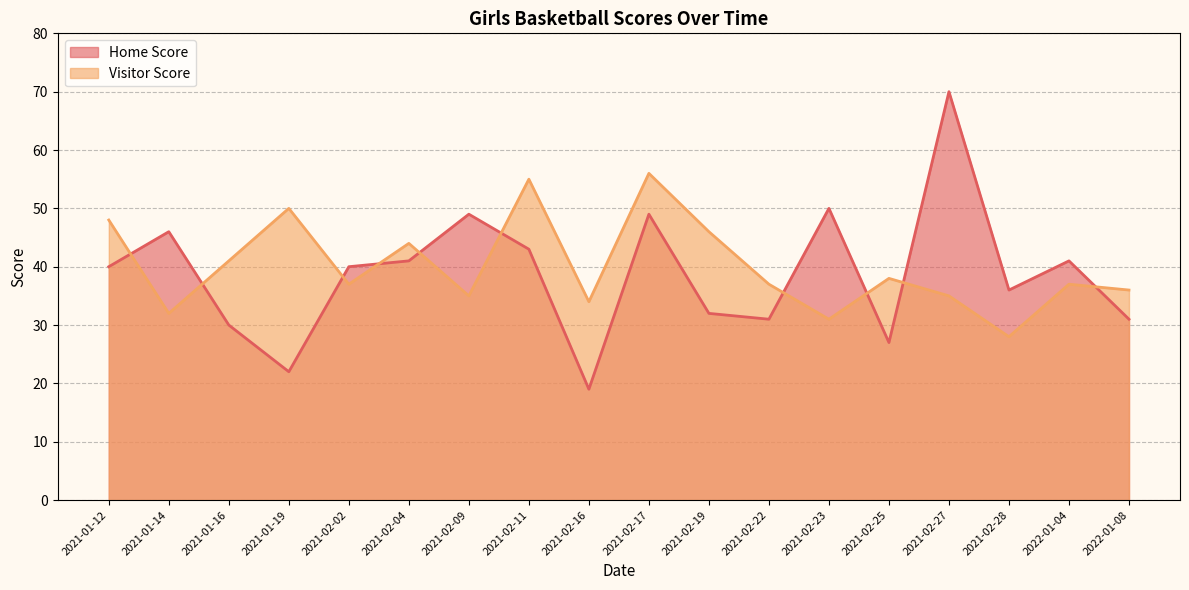

What is the minimum value shown in the chart?

19